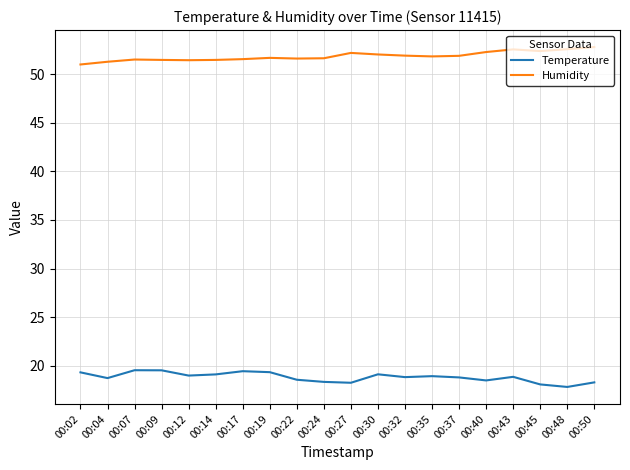

At 00:02, list the series in order from smallest to largest.

Temperature, Humidity